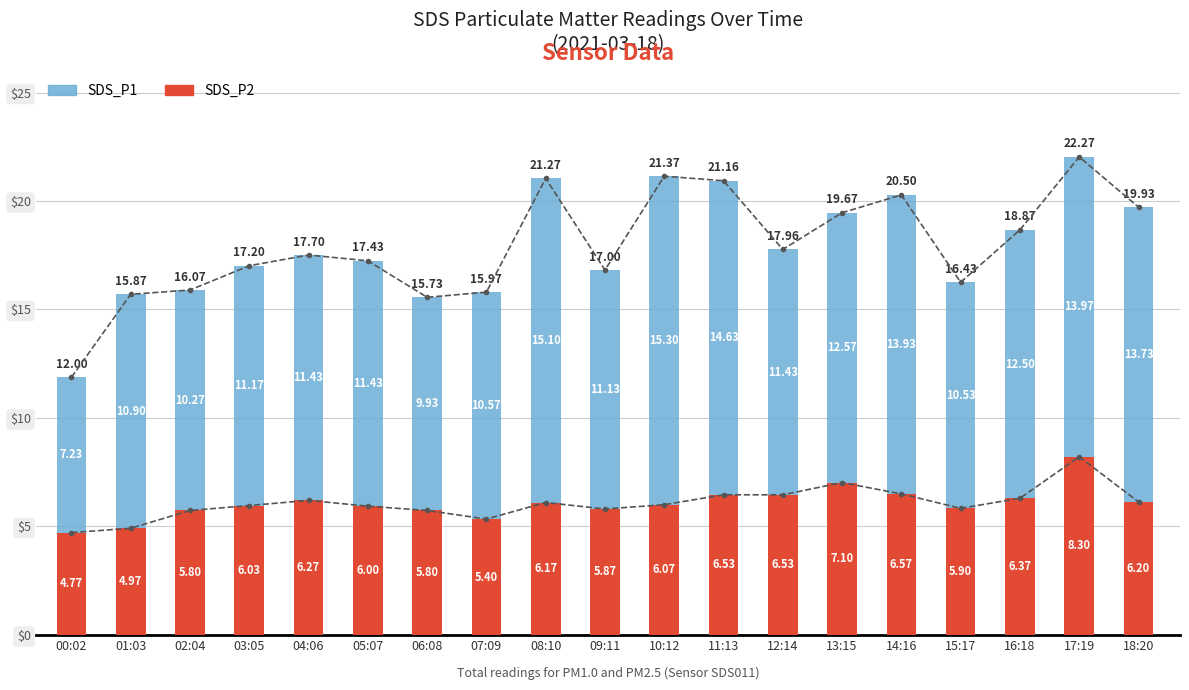

At which category does the chart reach its minimum across all series?

00:02